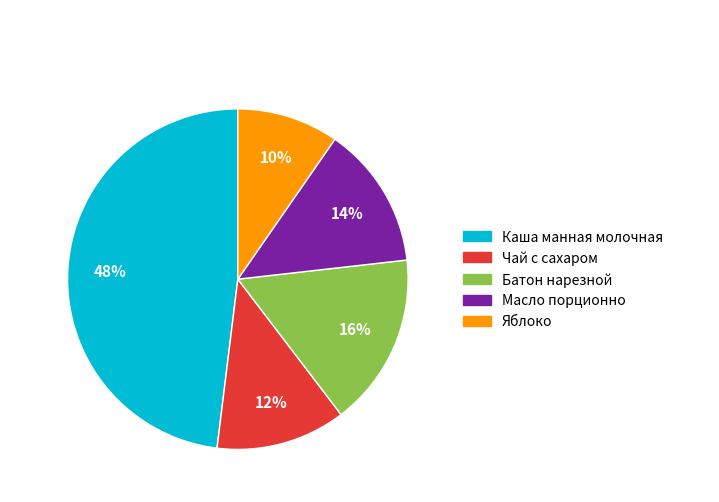

Is there any slice that represents more than half of the pie?

No